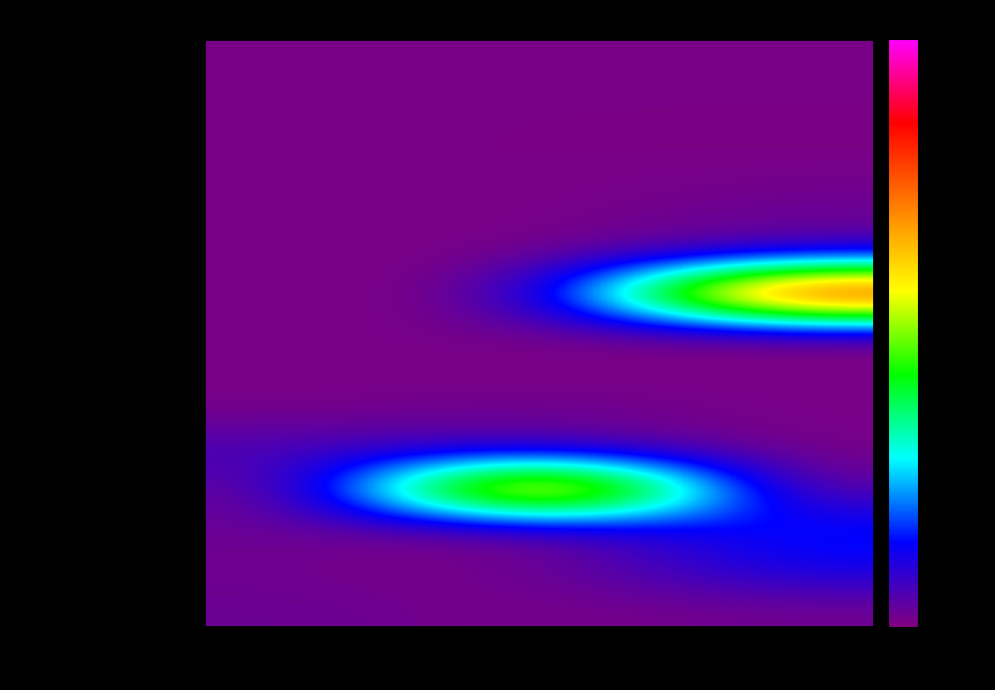

At how many categories does at least one series exceed 3111?

2